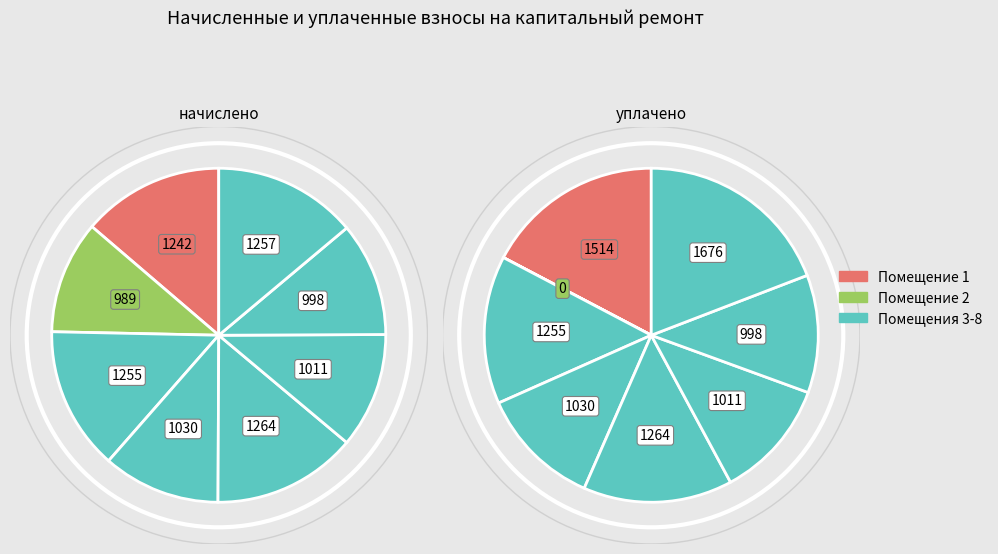

To the nearest percent, what portion does 1 represent?

14%